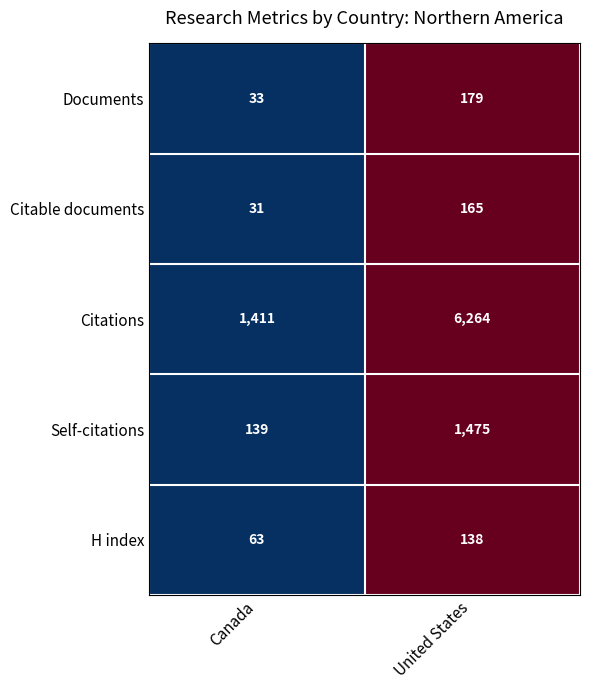

Read the Citable documents value at Canada.

31